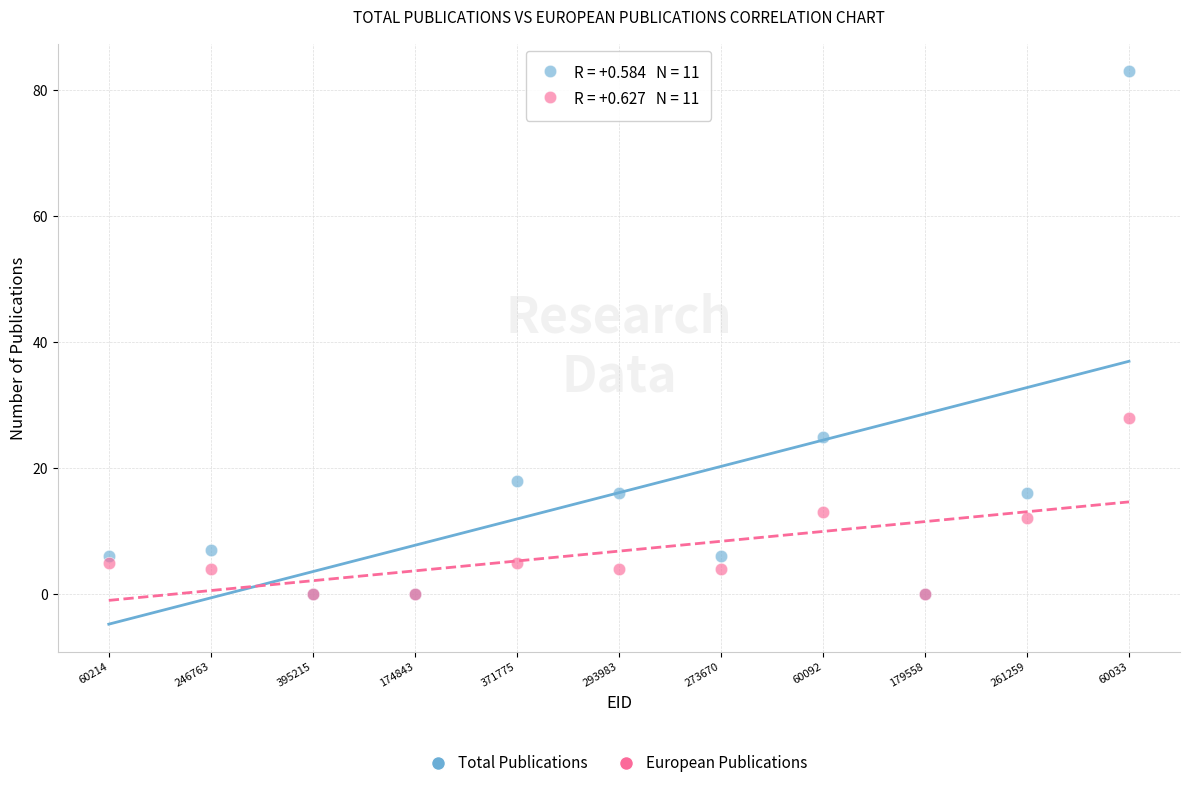

Across all series, what Y value is closest to 41?

28